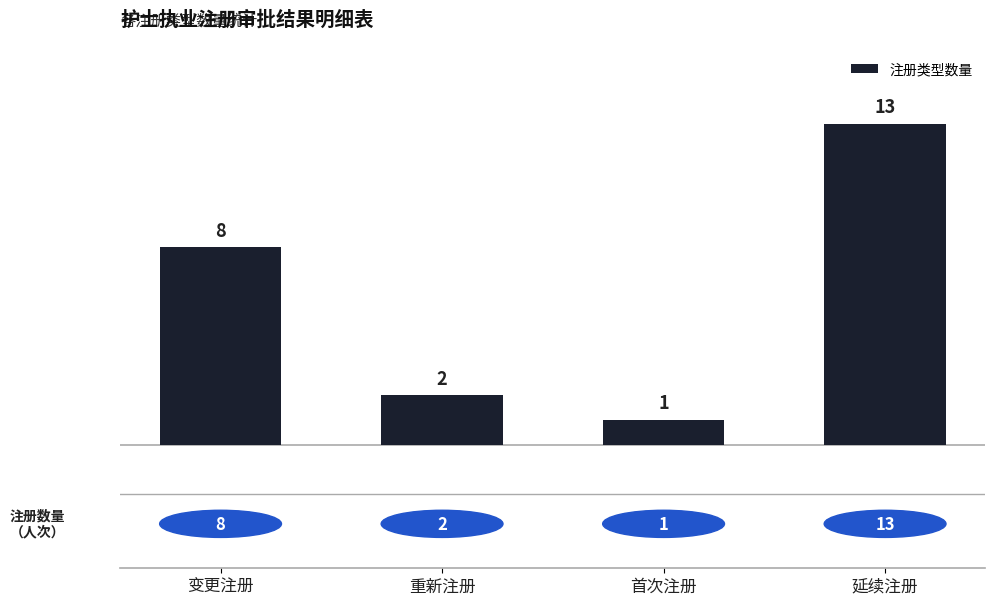

What is the value of the 1st bar from the left?

8